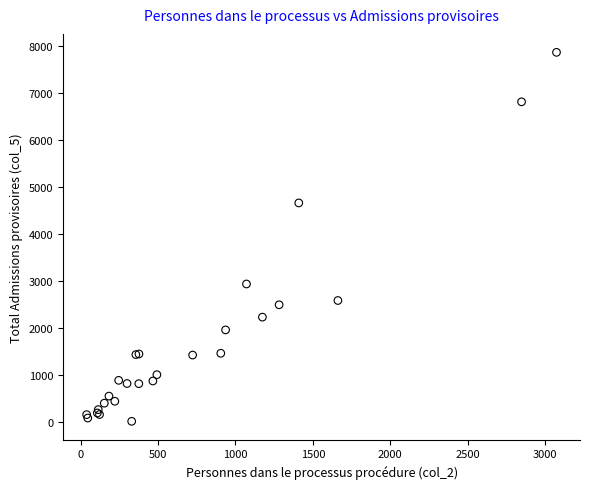

What Y value in the scatter plot is closest to 3934?

4656